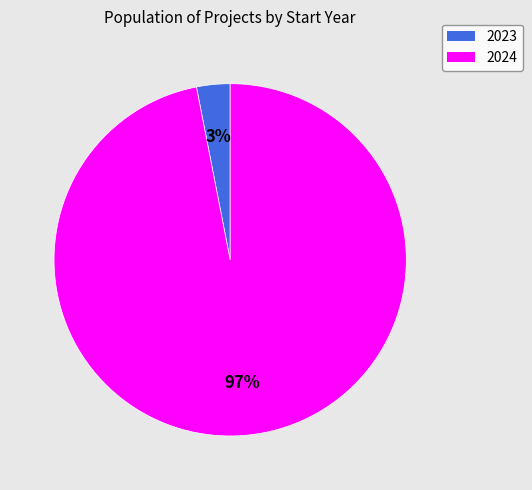

Count the number of slices in the pie.

2